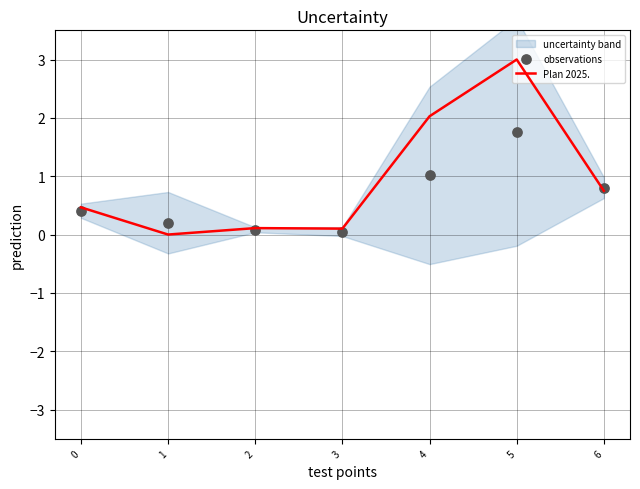

Which series has the largest total across all categories?

Plan 2025.